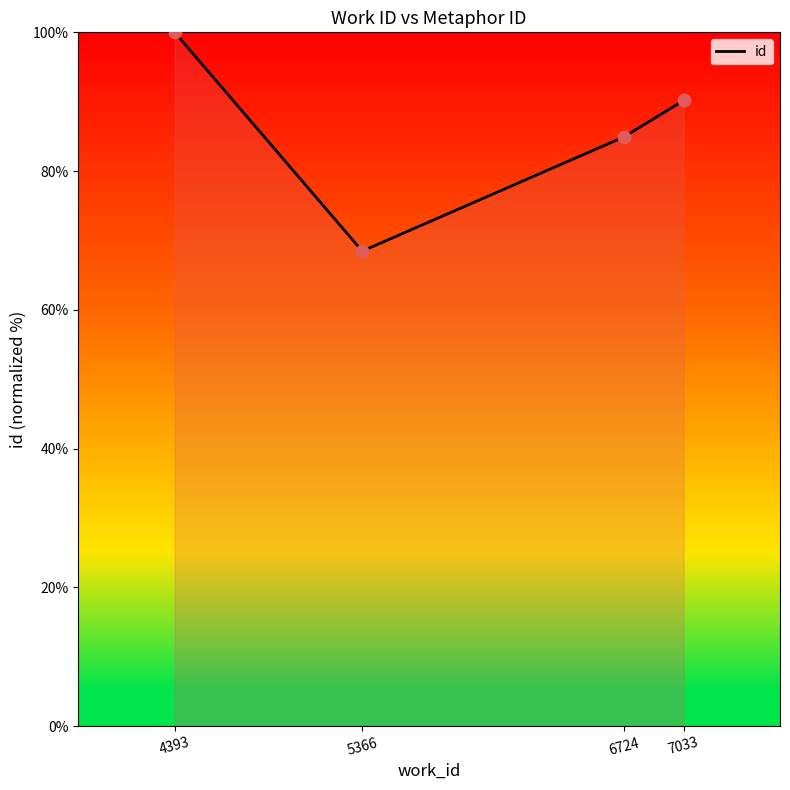

Approximately how many times larger is the value at 7033 compared to 4393?

0.9